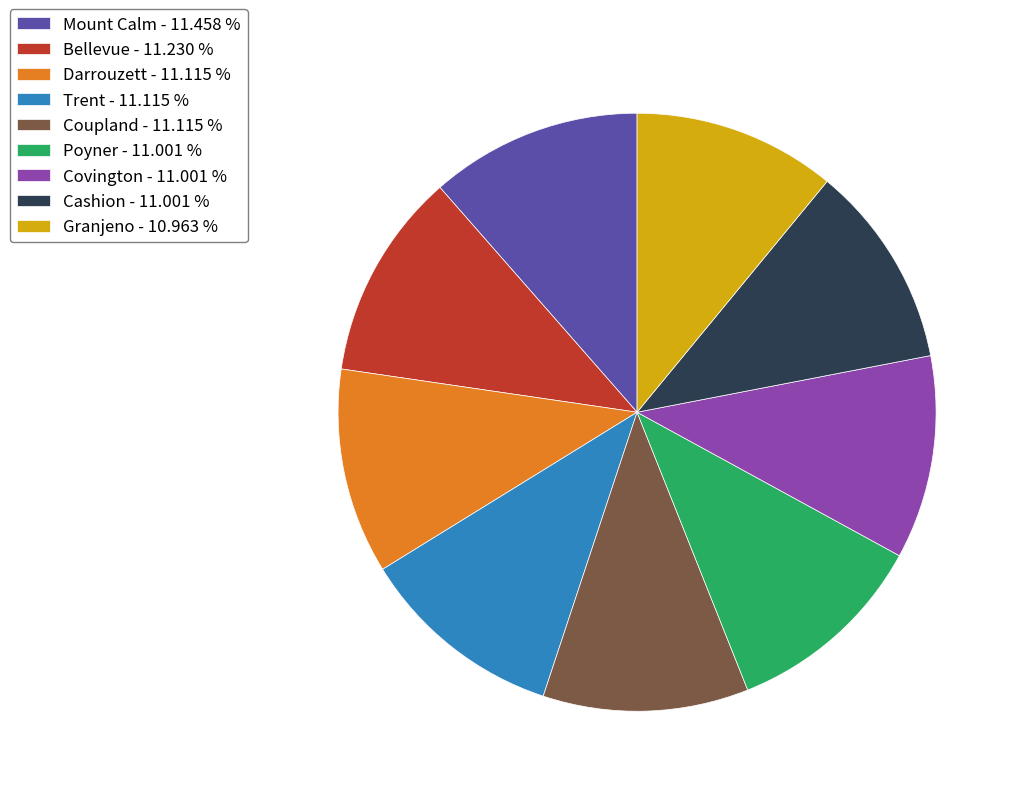

Combined, do Cashion - 11.001 % and Granjeno - 10.963 % account for over 50%?

No